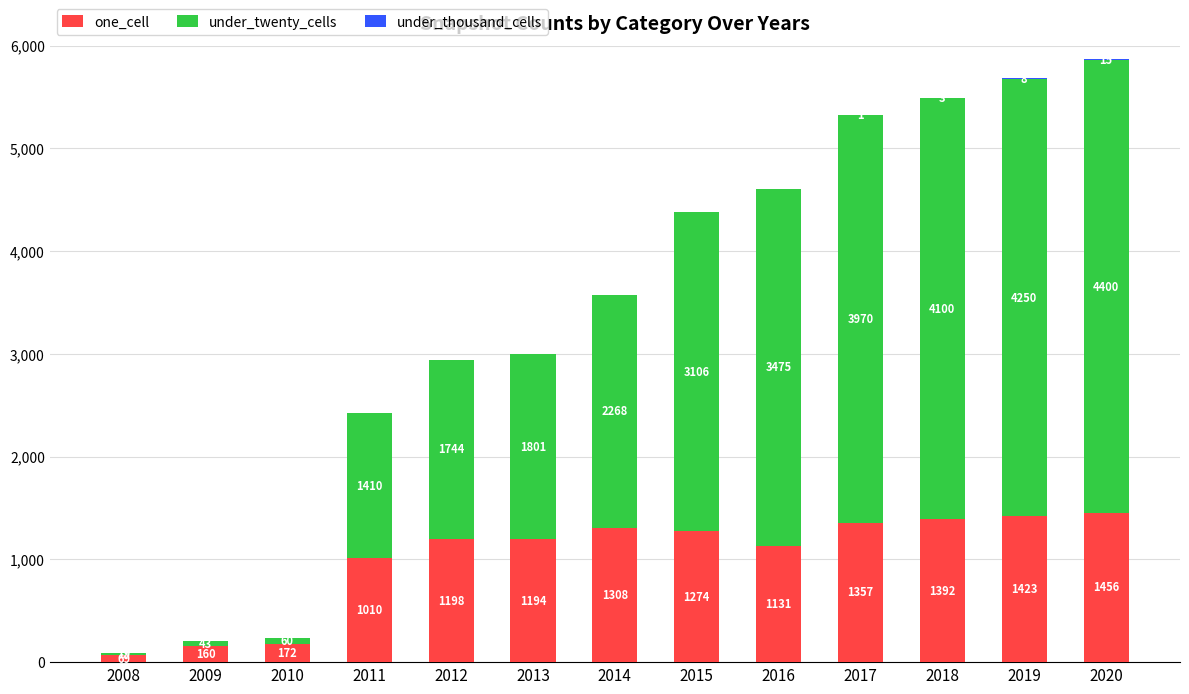

What is the sum of all one_cell values?

13144